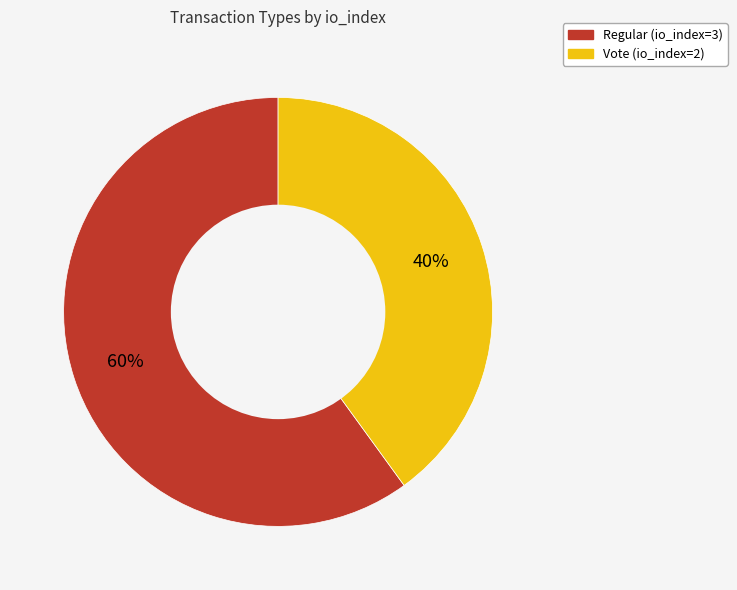

How many segments does this pie chart have?

2